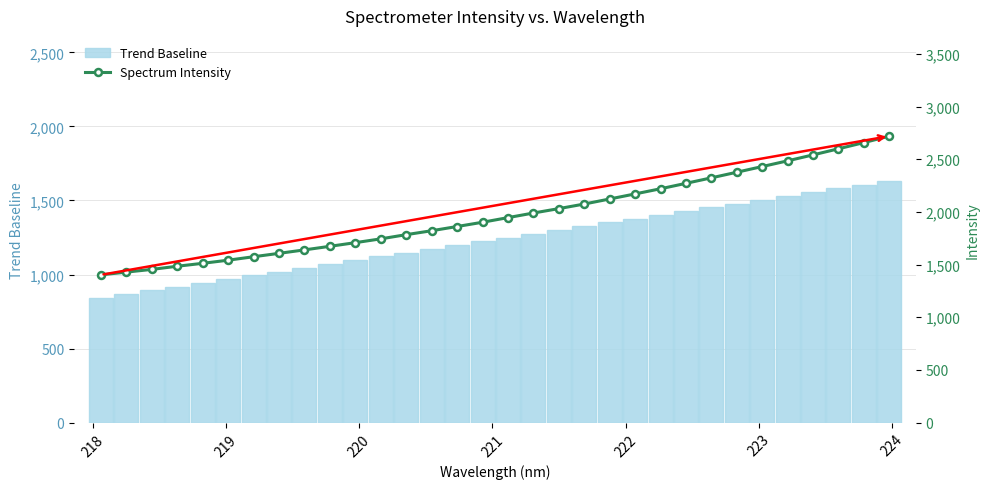

What is the average value of the Trend Baseline series?

1236.7